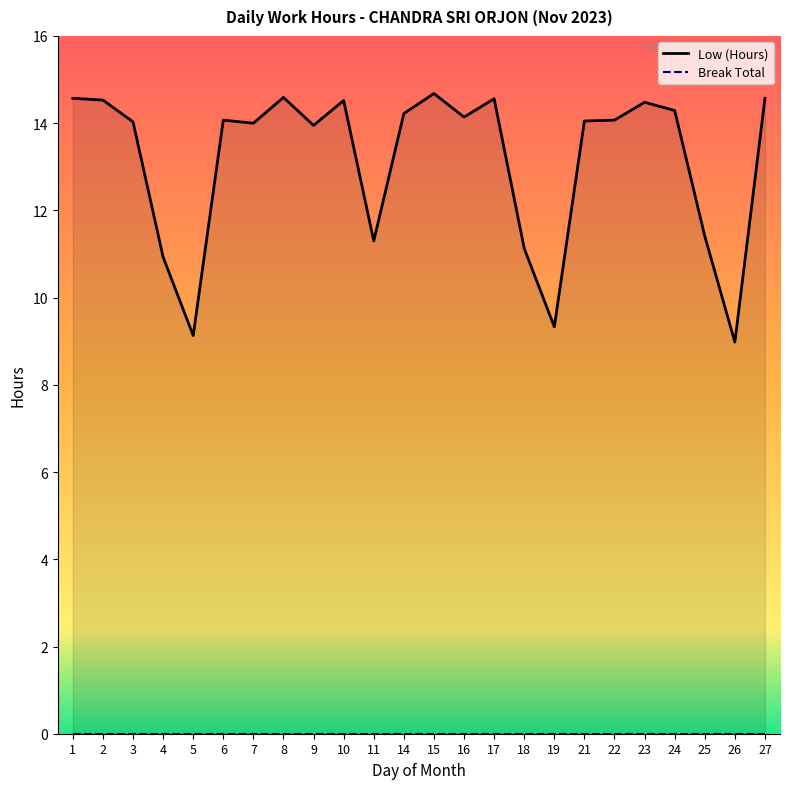

What is the difference between the maximum and minimum values?

5.7